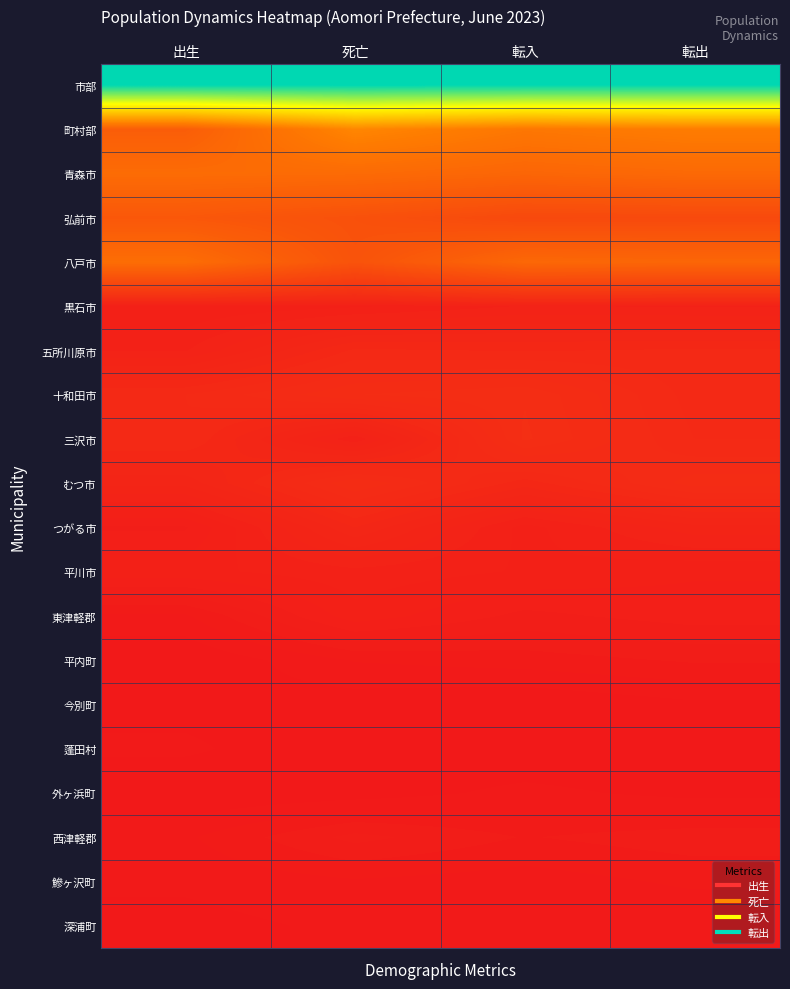

Which label corresponds to the largest value in the chart?

出生